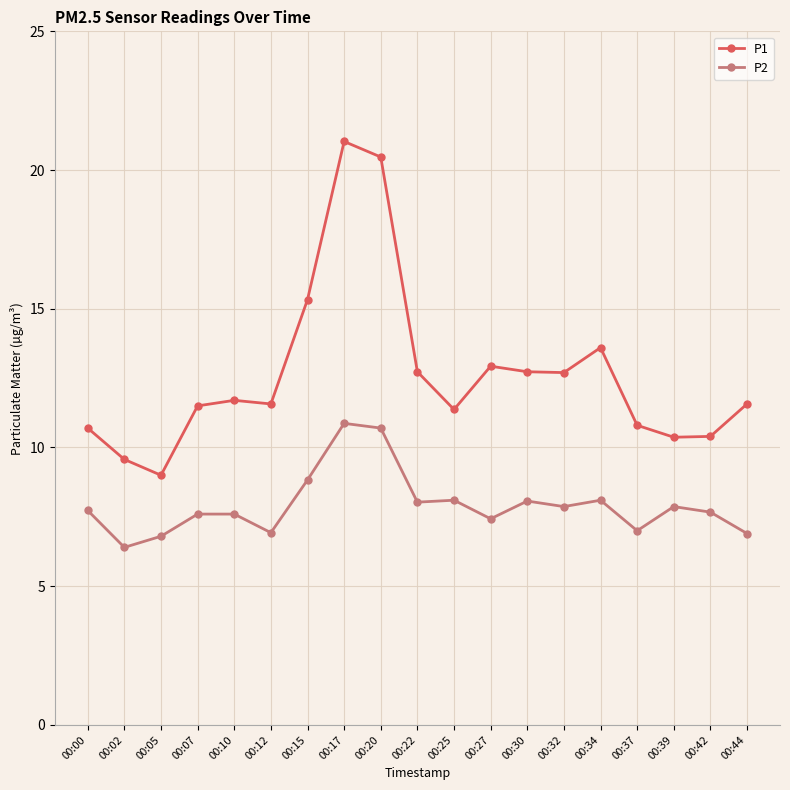

Read the P2 value at 00:25.

8.1